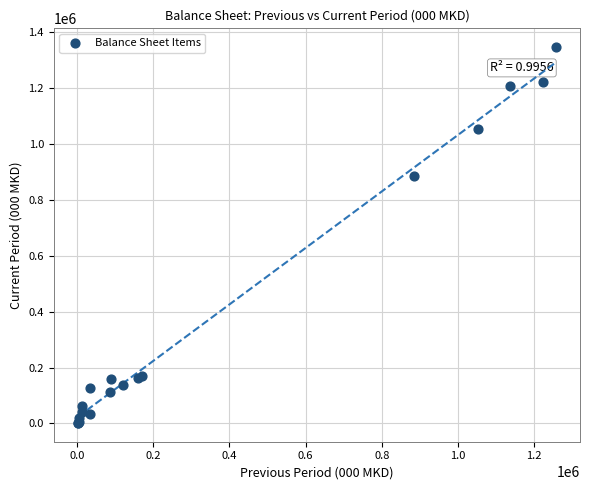

What Y value in the scatter plot is closest to 674303?

886020.8